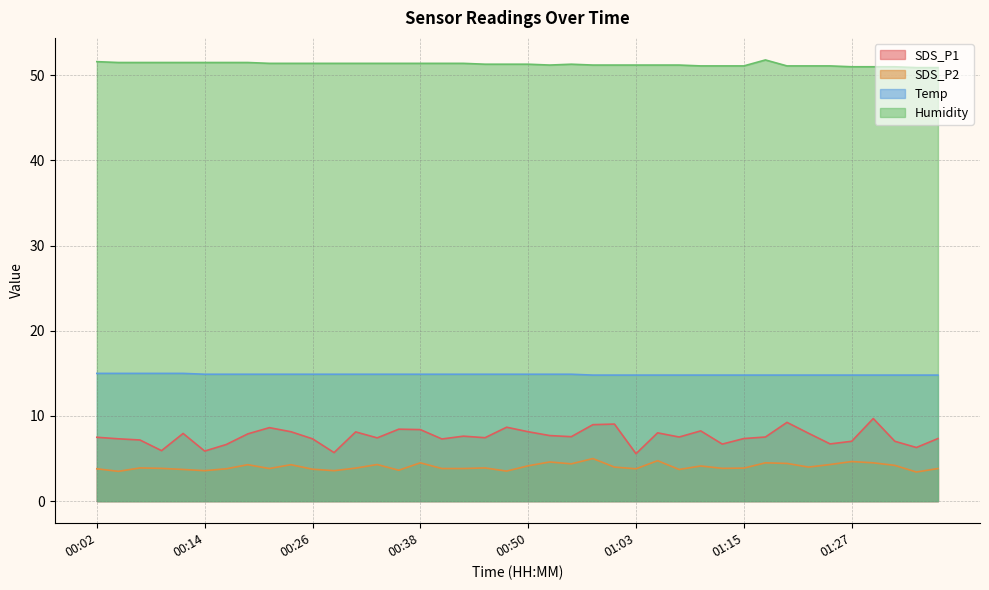

Reading left to right, list all the values displayed in this chart.

SDS_P1: 7.5	7.3	7.2	5.9	8.0	5.9	6.7	7.9	8.6	8.2	7.3	5.7	8.1	7.4	8.4	8.4	7.3	7.6	7.5	8.7	8.2	7.7	7.6	9.0	9.1	5.6	8.0	7.5	8.2	6.7	7.3	7.5	9.2	8.0	6.7	7.0	9.7	7.0	6.3	7.3
SDS_P2: 3.8	3.5	3.9	3.9	3.7	3.6	3.8	4.3	3.8	4.3	3.8	3.6	3.9	4.3	3.6	4.5	3.8	3.8	3.9	3.5	4.2	4.6	4.4	5.0	4.0	3.8	4.8	3.7	4.1	3.9	3.9	4.5	4.4	4.0	4.3	4.7	4.5	4.2	3.4	3.8
Temp: 15.0	15.0	15.0	15.0	15.0	14.9	14.9	14.9	14.9	14.9	14.9	14.9	14.9	14.9	14.9	14.9	14.9	14.9	14.9	14.9	14.9	14.9	14.9	14.8	14.8	14.8	14.8	14.8	14.8	14.8	14.8	14.8	14.8	14.8	14.8	14.8	14.8	14.8	14.8	14.8
Humidity: 51.6	51.5	51.5	51.5	51.5	51.5	51.5	51.5	51.4	51.4	51.4	51.4	51.4	51.4	51.4	51.4	51.4	51.4	51.3	51.3	51.3	51.2	51.3	51.2	51.2	51.2	51.2	51.2	51.1	51.1	51.1	51.8	51.1	51.1	51.1	51.0	51.0	51.0	50.9	50.9